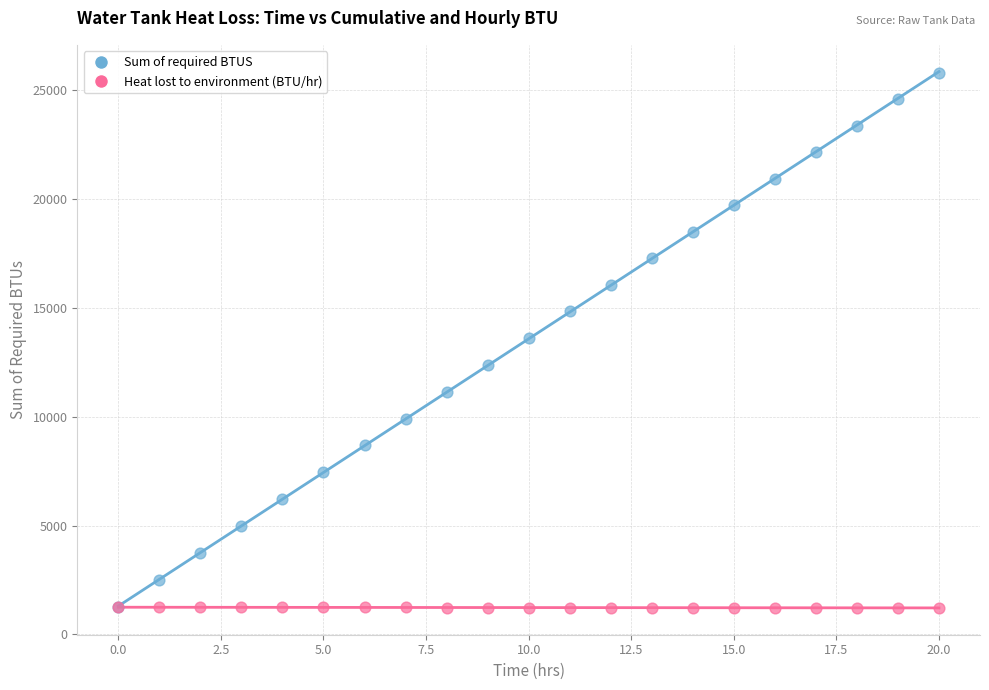

Which series reaches the maximum Y coordinate?

Sum of required BTUS